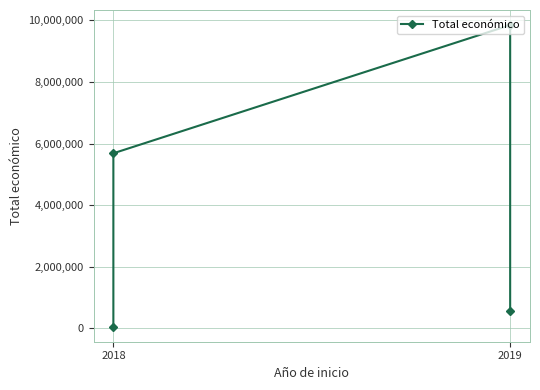

What is the change in value from 2018 to 2019?

+5628177